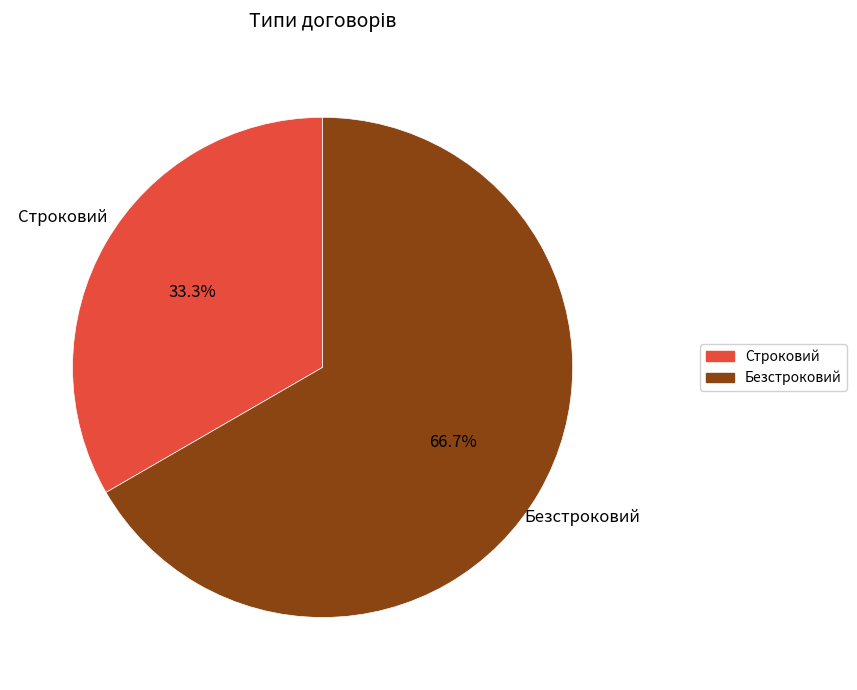

Which slice is the largest?

Безстроковий